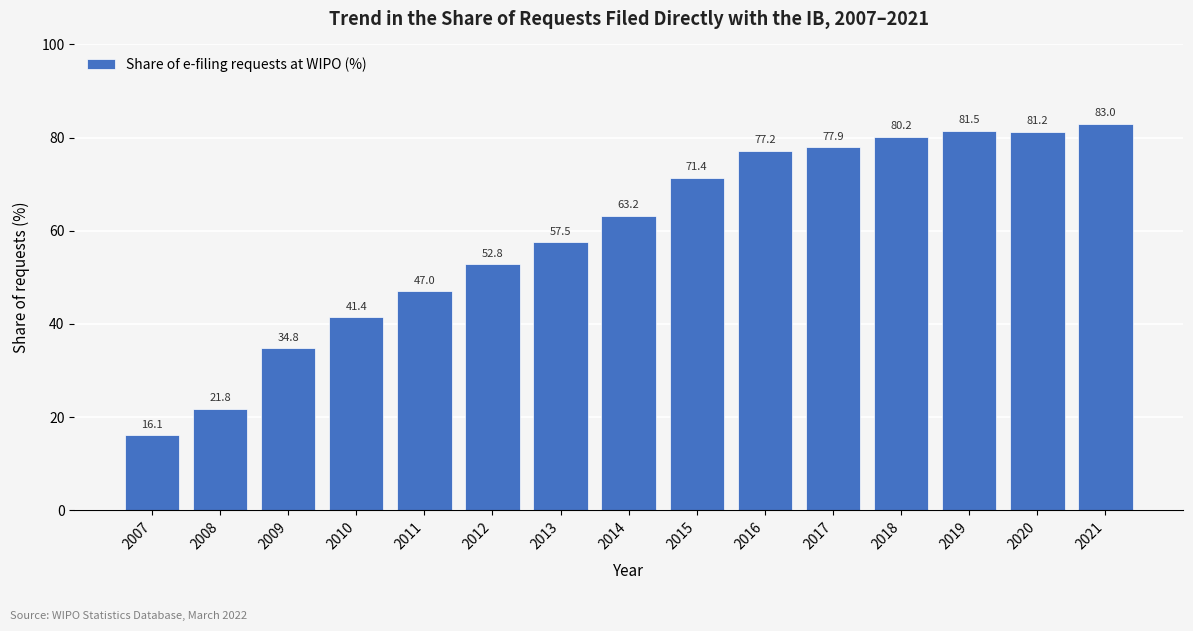

What is the sum of the values at 2013 and 2008?

79.3